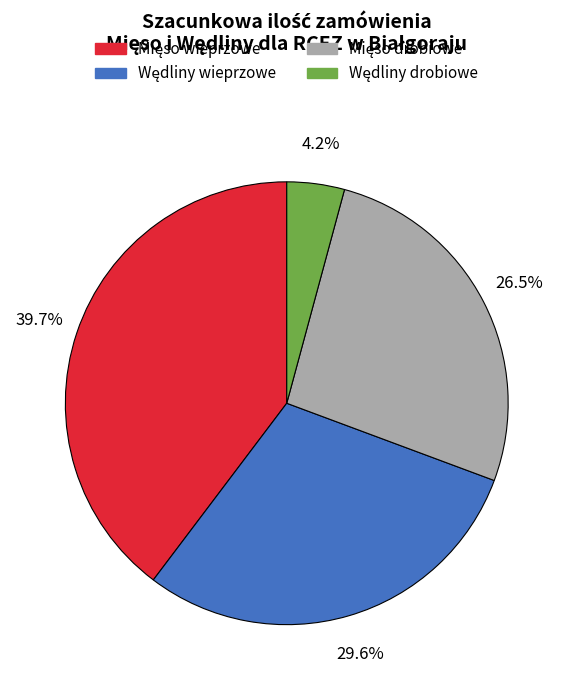

How many segments does this pie chart have?

4